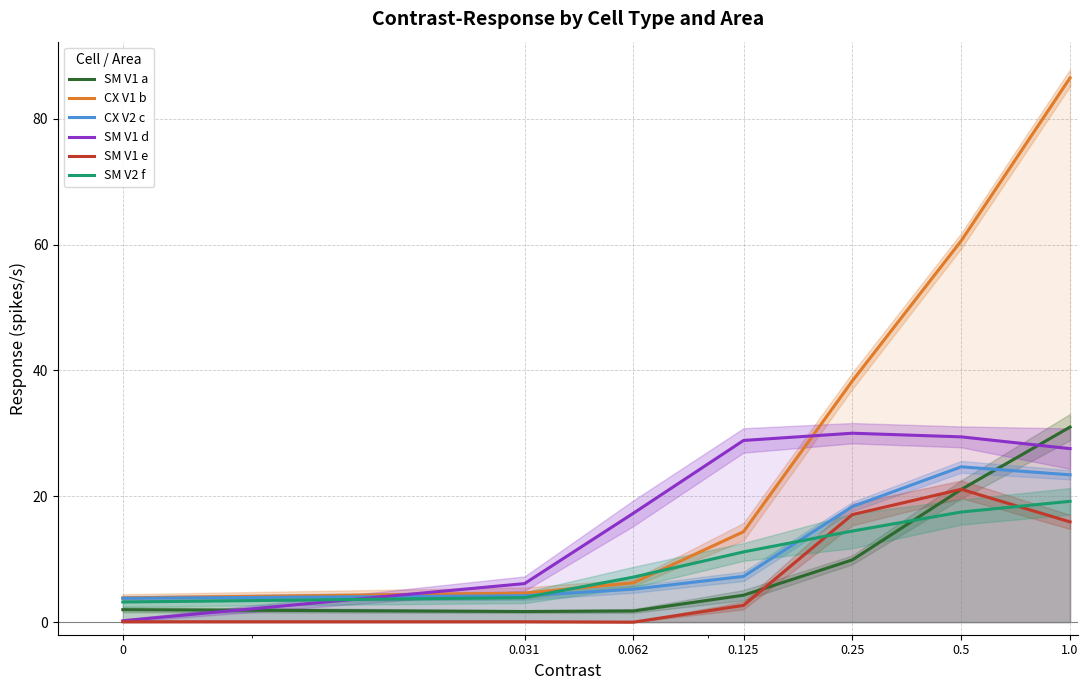

True or false: SM V1 d and SM V1 e intersect in this chart.

False